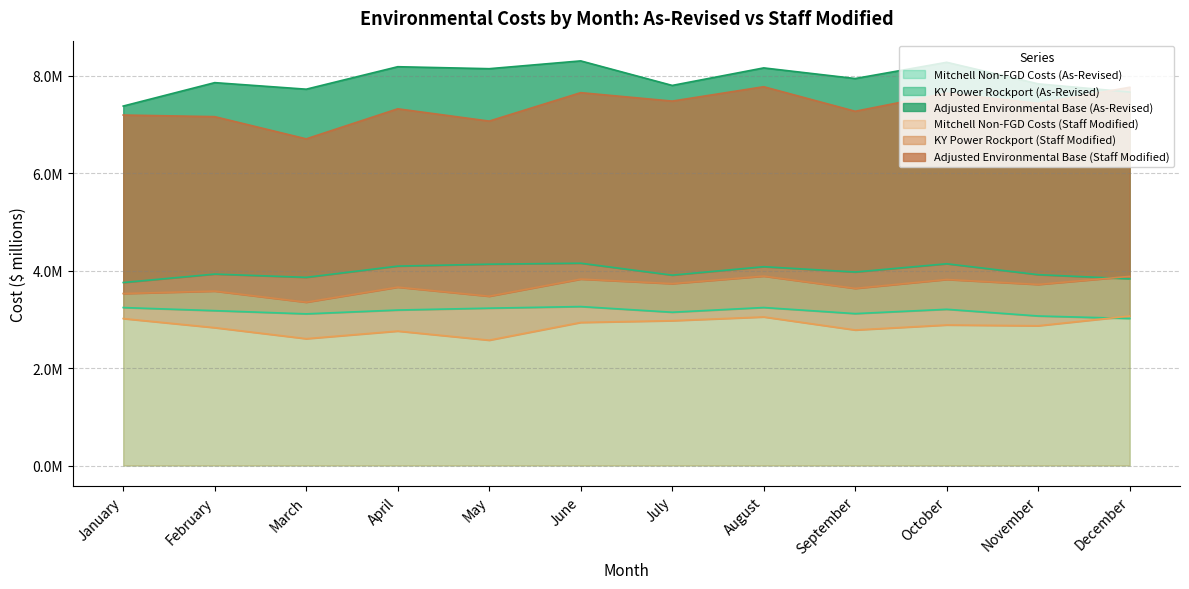

Where is the first local minimum for Adjusted Environmental Base (Staff Modified)?

March